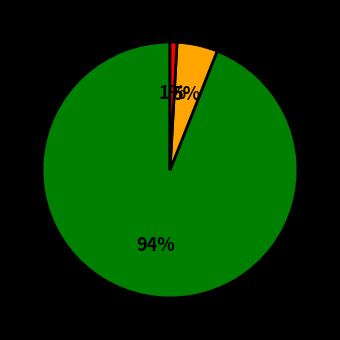

Does any single category account for the majority?

Yes